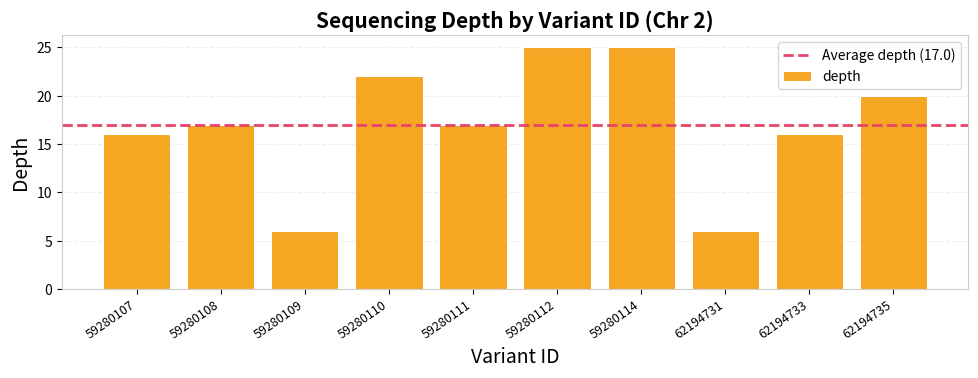

What is the change in value from 59280114 to 62194731?

-19